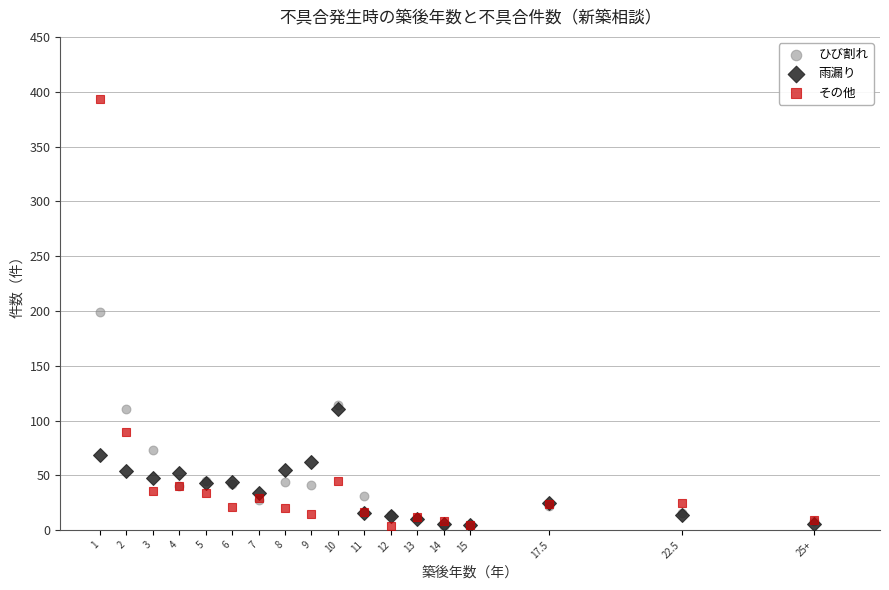

What are all the series names shown in the legend?

ひび割れ, 雨漏り, その他